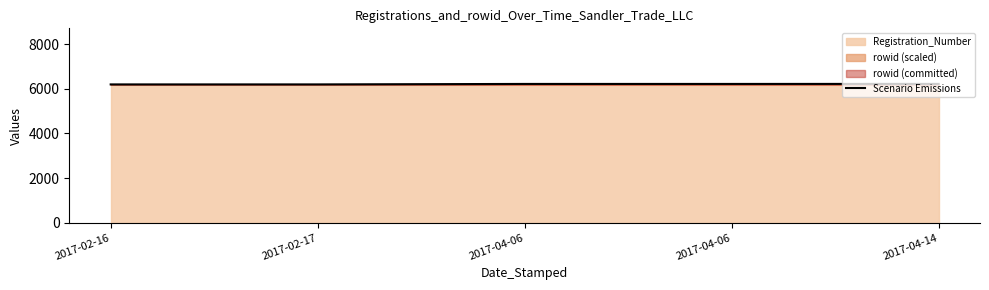

What is the change in value from 2017-02-16 to 2017-04-14?

+23.5